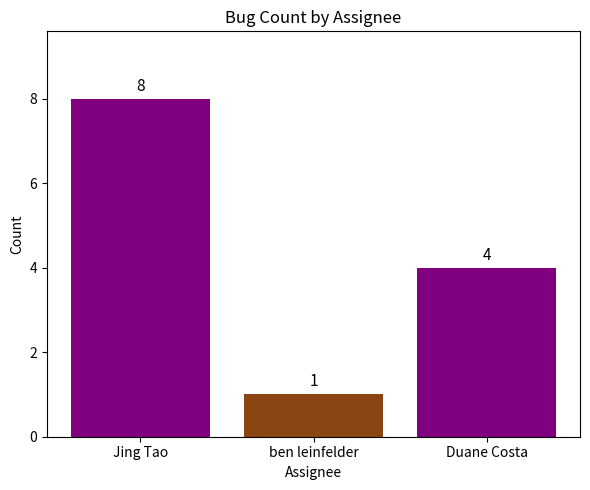

How many distinct data groups are displayed?

1